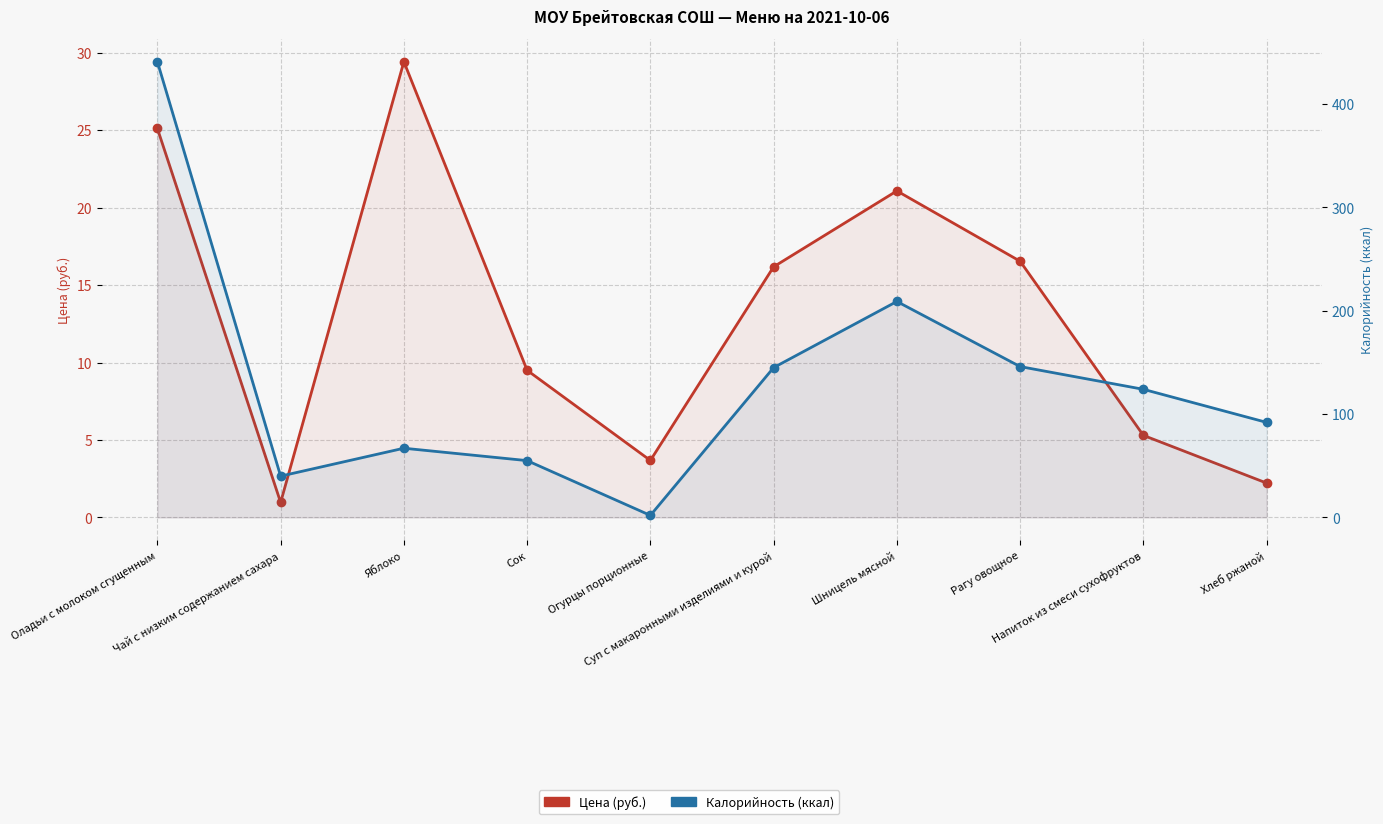

True or false: Цена (руб.) and Калорийность (ккал) intersect in this chart.

True